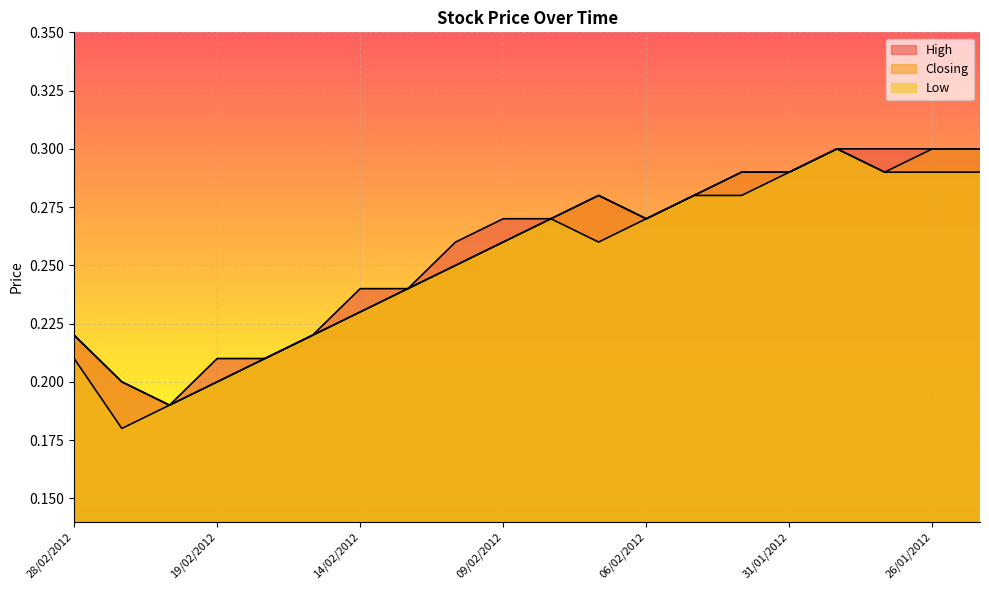

Rank the categories by Low value from lowest to highest.

21/02/2012, 20/02/2012, 19/02/2012, 28/02/2012, 16/02/2012, 15/02/2012, 14/02/2012, 13/02/2012, 12/02/2012, 09/02/2012, 07/02/2012, 08/02/2012, 06/02/2012, 05/02/2012, 01/02/2012, 31/01/2012, 29/01/2012, 26/01/2012, 25/01/2012, 30/01/2012